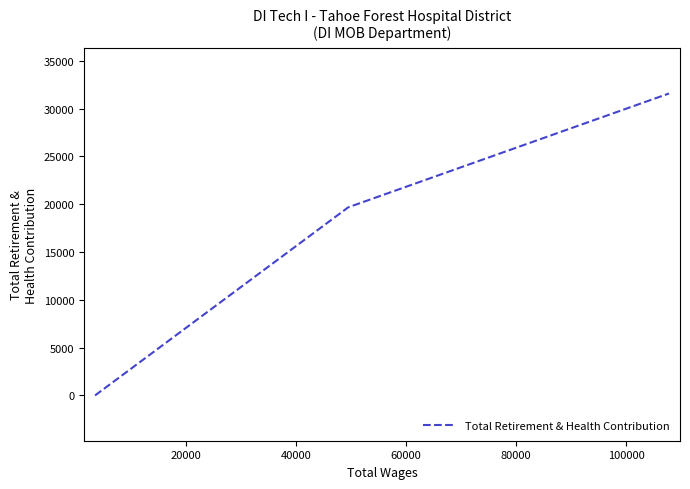

How many series are shown in this chart?

1